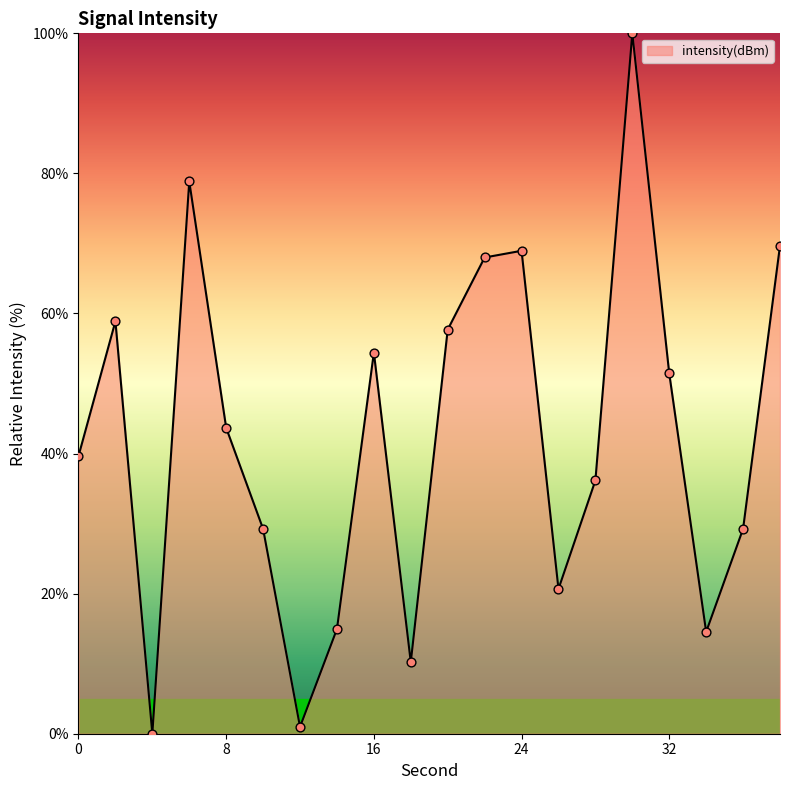

What is the maximum value shown in the chart?

100.0